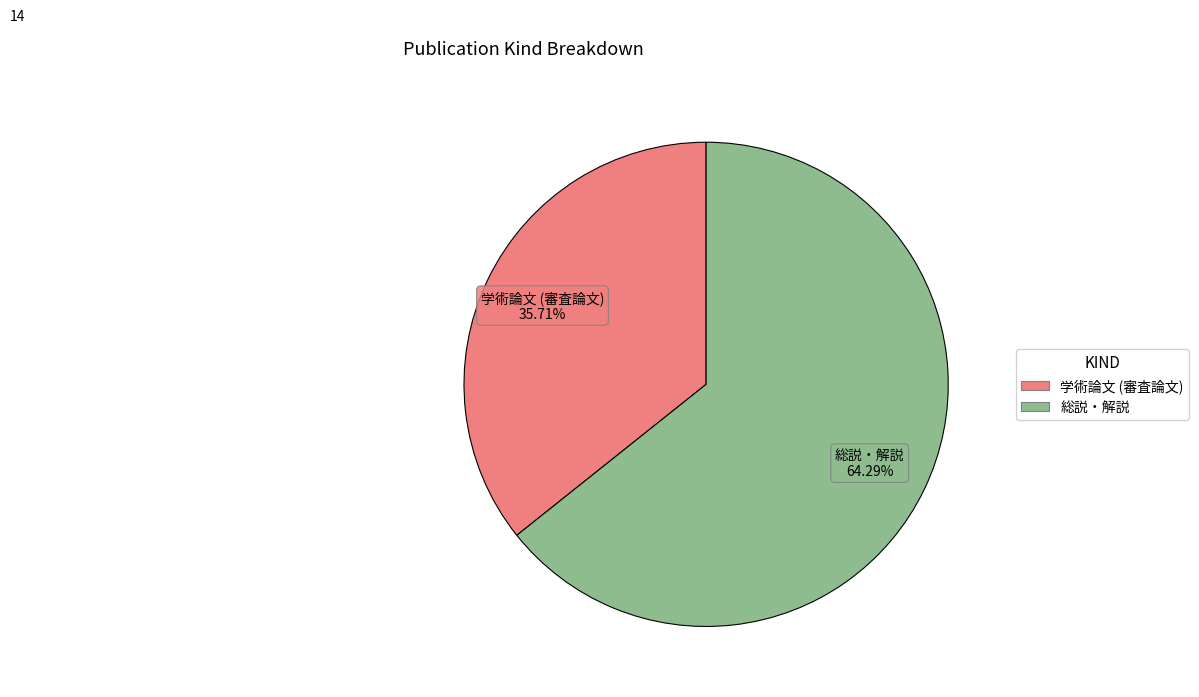

How many slices are in this pie chart?

2